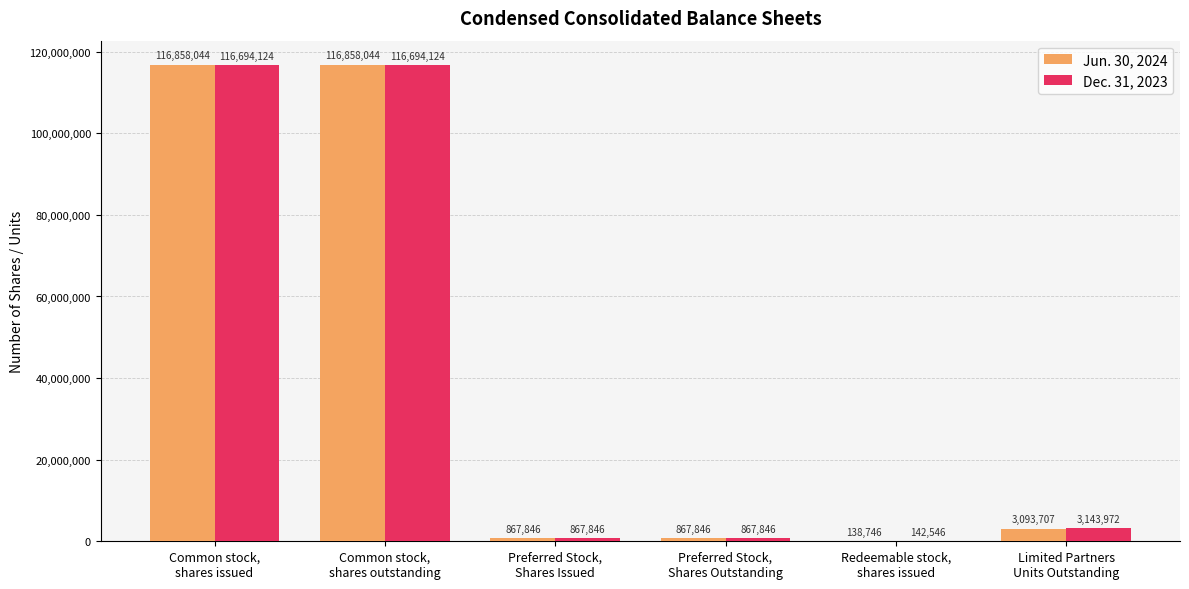

What is the maximum value shown in the chart?

116858044